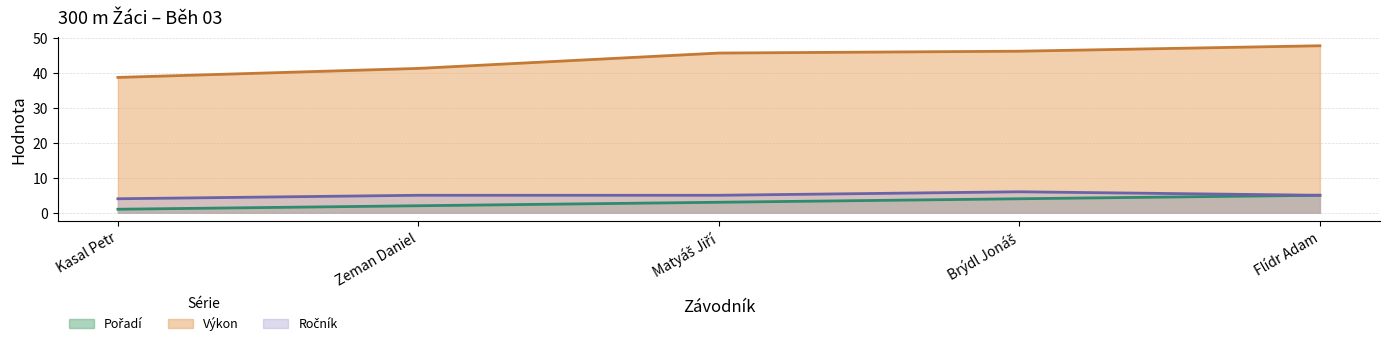

At how many categories does at least one series exceed 11?

5